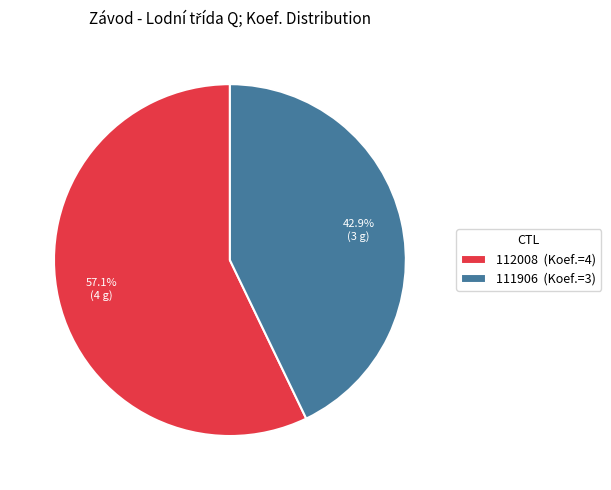

Approximately how many times larger is the value at 112008 compared to 111906?

1.3